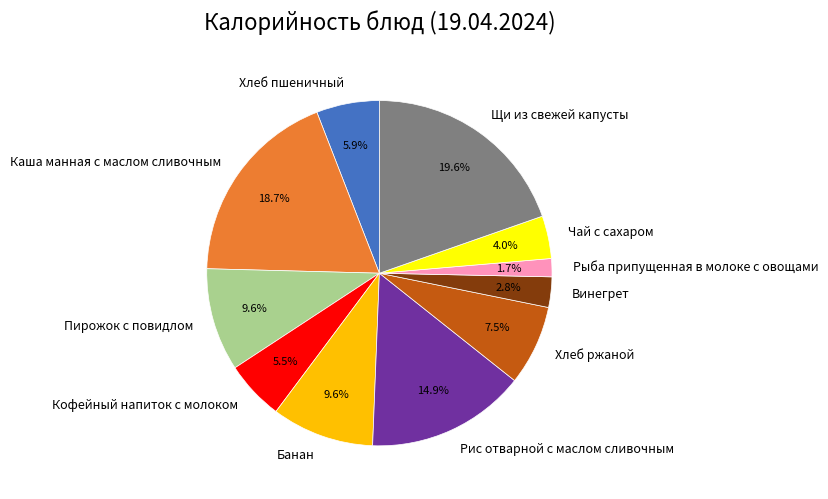

Between Винегрет and Хлеб ржаной, which is larger?

Хлеб ржаной